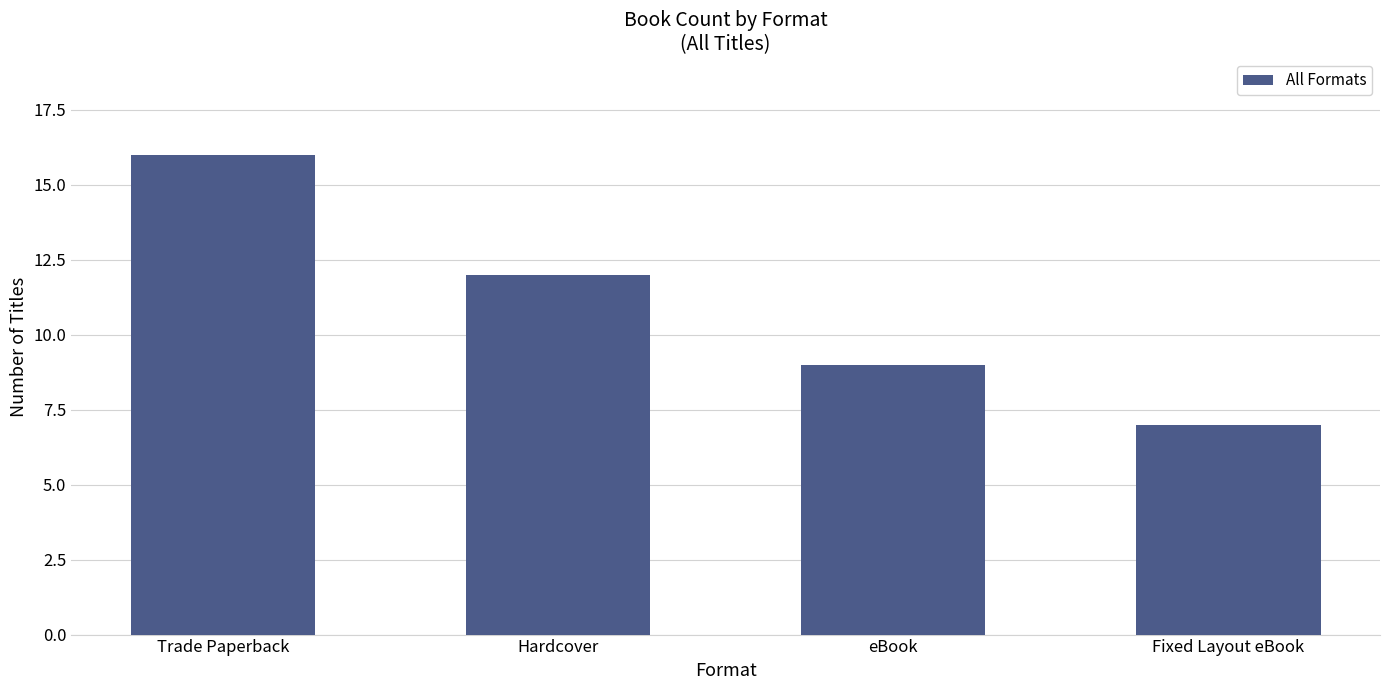

Rank the categories by value from lowest to highest.

Fixed Layout eBook, eBook, Hardcover, Trade Paperback